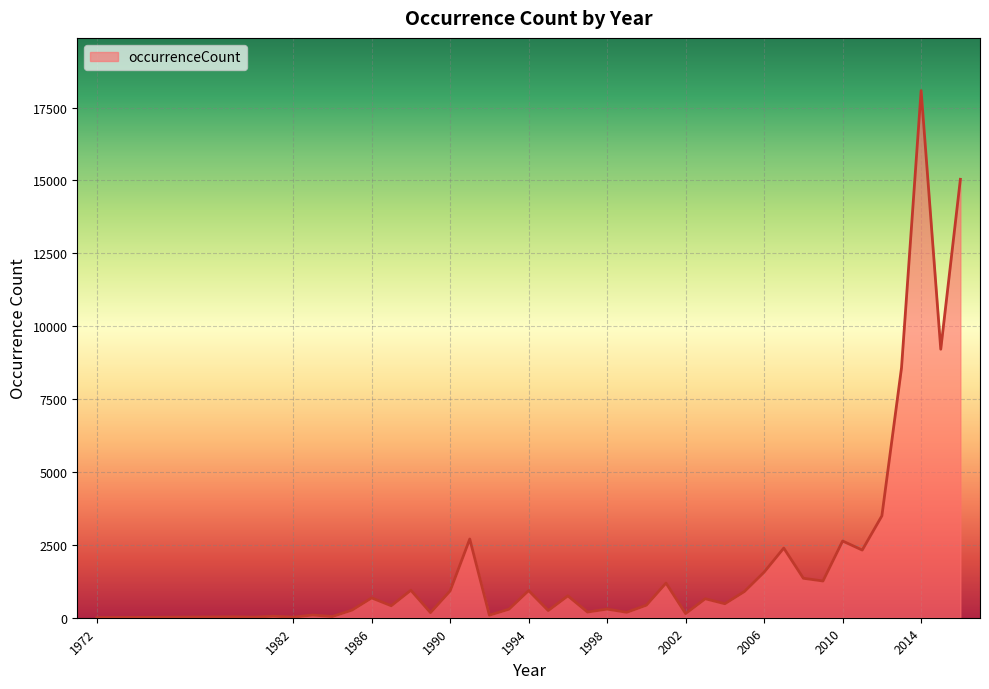

What is the greatest value displayed?

18084